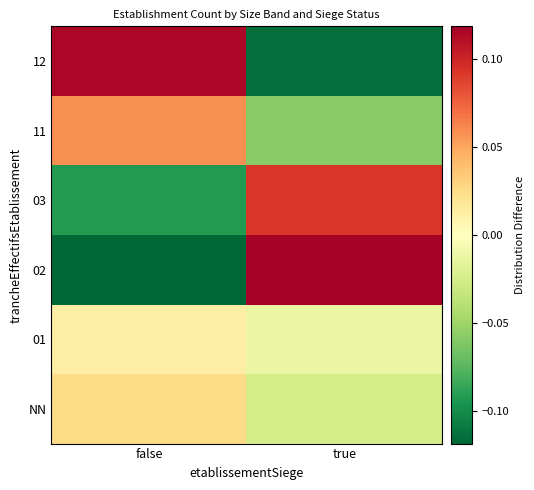

Reading left to right, list all the values displayed in this chart.

NN: false=0.0	true=-0.0
01: false=0.0	true=-0.0
02: false=-0.1	true=0.1
03: false=-0.1	true=0.1
11: false=0.1	true=-0.1
12: false=0.1	true=-0.1